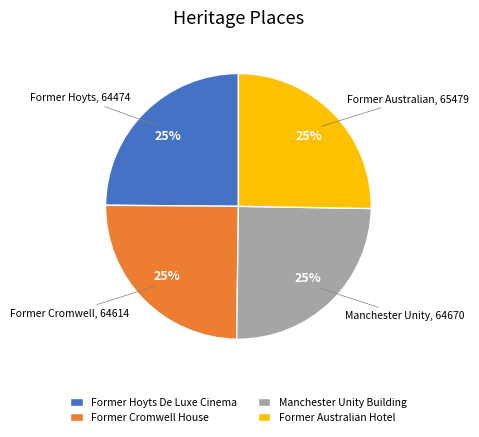

Approximately how many times larger is the value at Former Australian Hotel compared to Former Cromwell House?

1.0